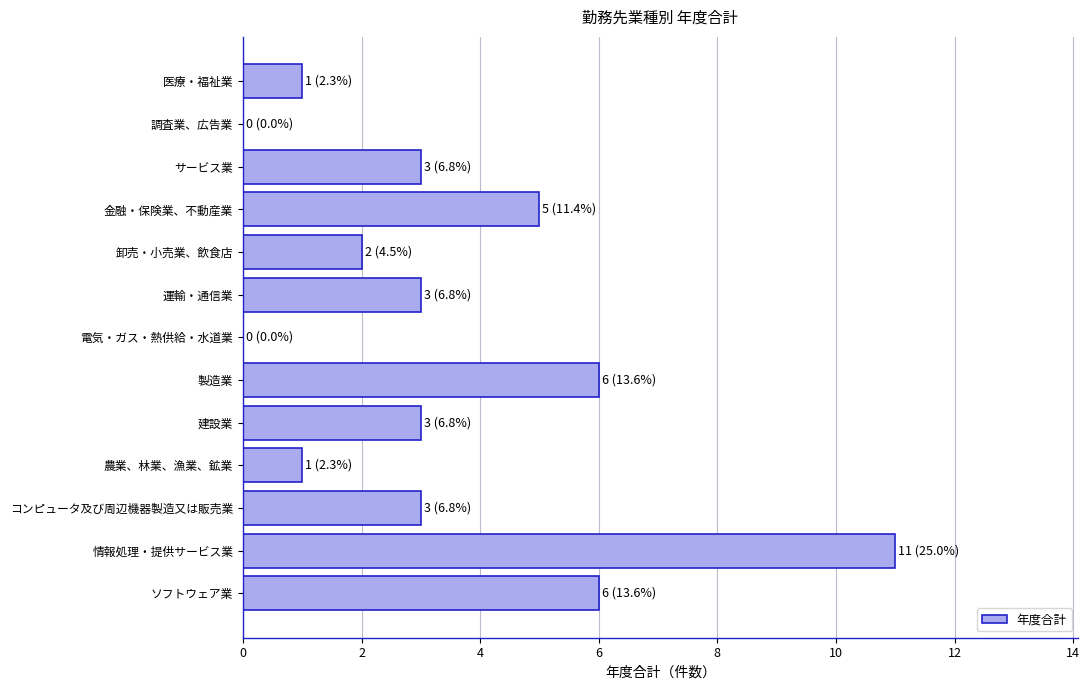

The value at 運輸・通信業 is 1. True or false?

False